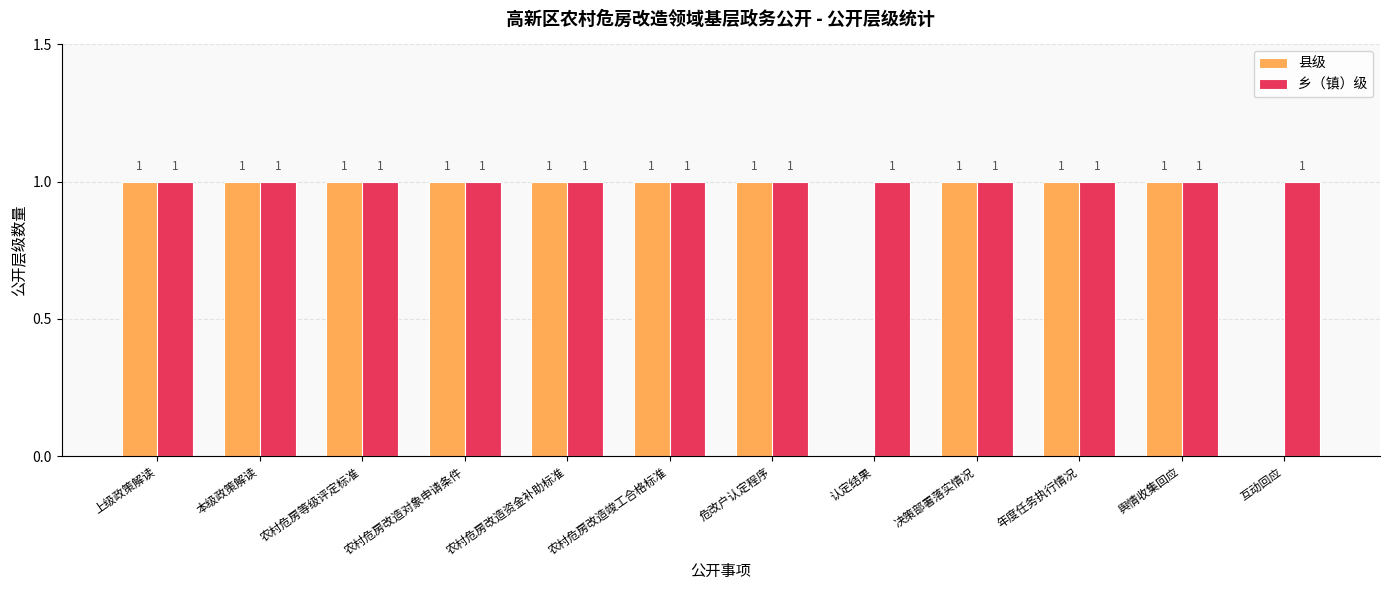

Which series has the largest total across all categories?

乡（镇）级